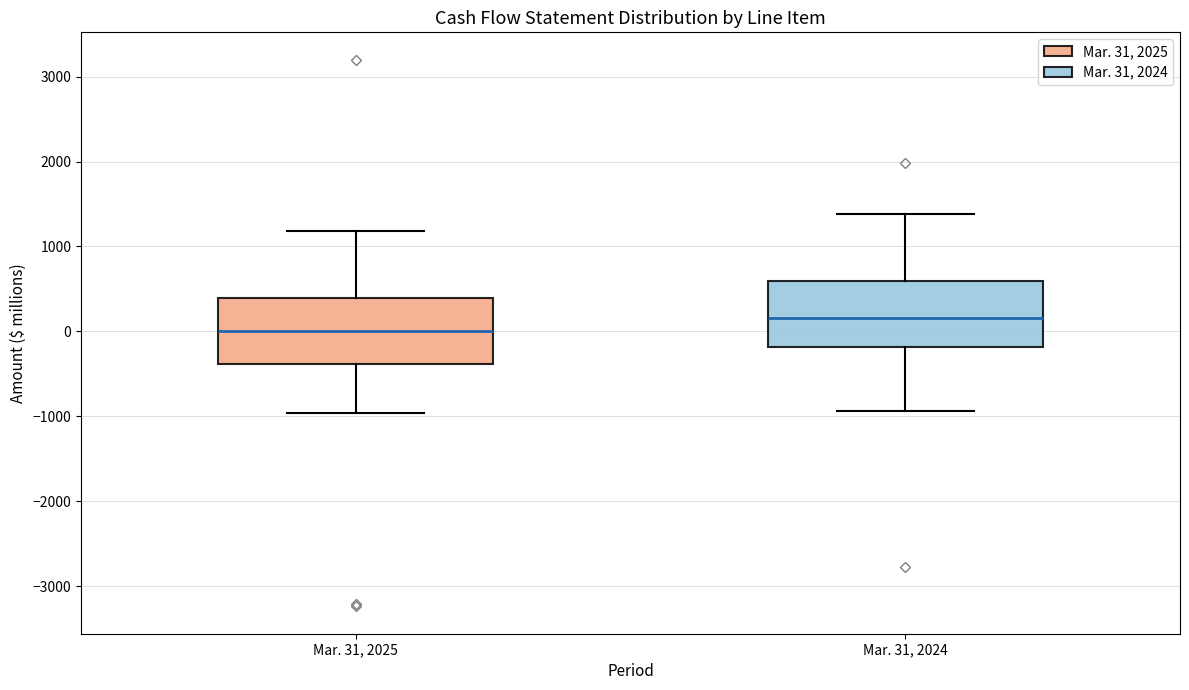

Reading left to right, transcribe this box plot: for each box, give where its median line is, the range the box spans, and where its two whiskers end, as read against the y-axis. The values are not printed on the chart, so give them approximately, as read against the axis.

Mar. 31, 2025: median 0, box -400 to 400, whiskers -1000 to 1200
Mar. 31, 2024: median 200, box -200 to 600, whiskers -900 to 1400